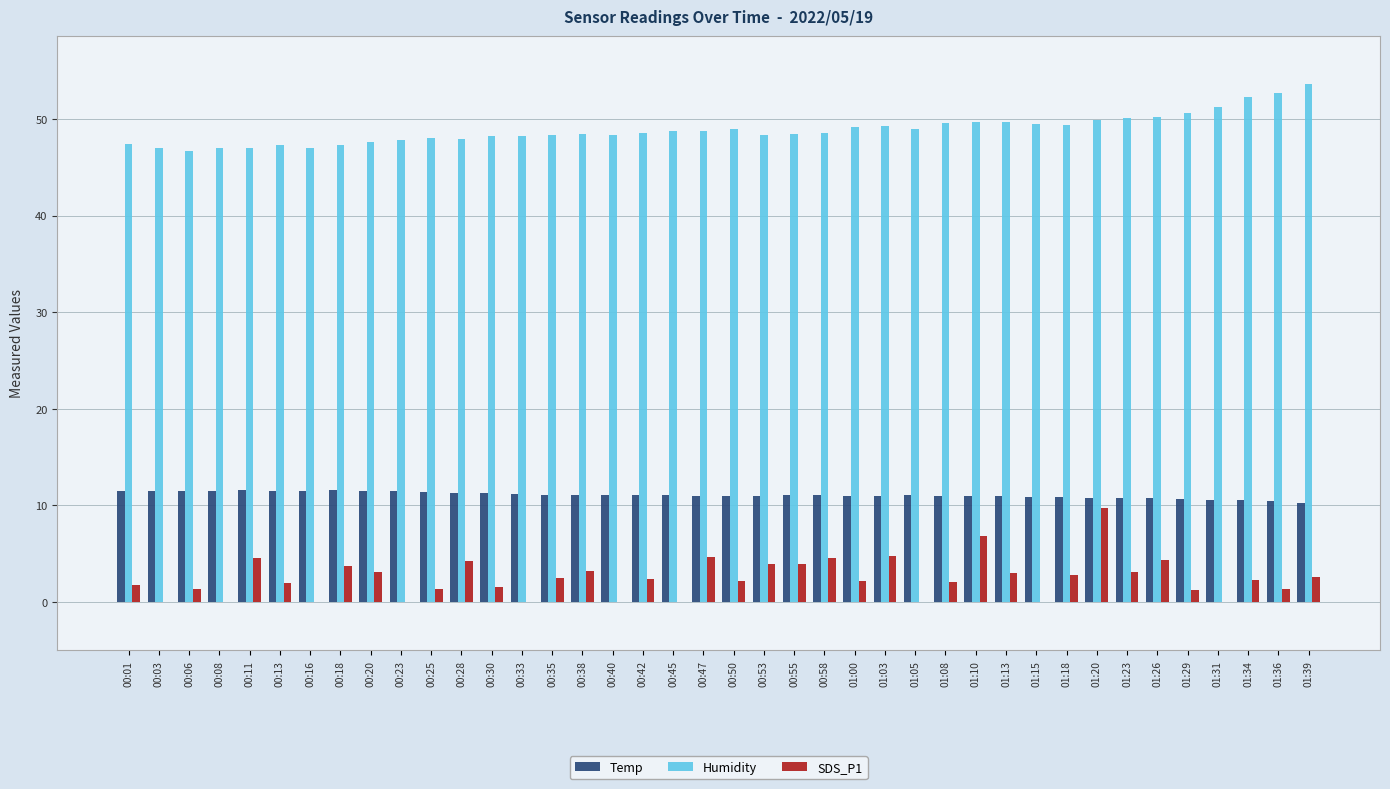

What is the total value across all series at 00:42?

62.0